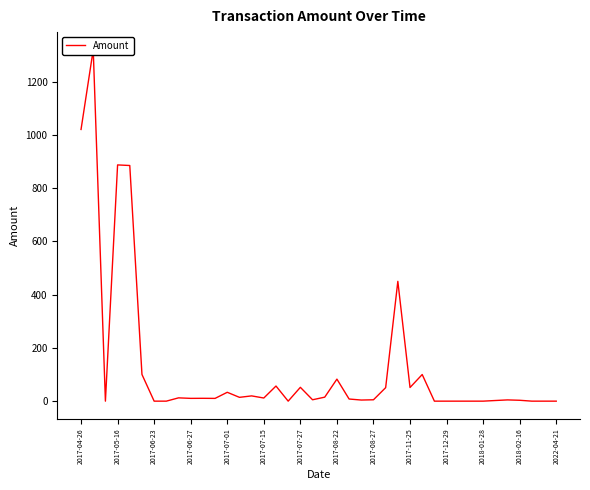

Is it true that the value at 2017-06-27 is 15.5?

False